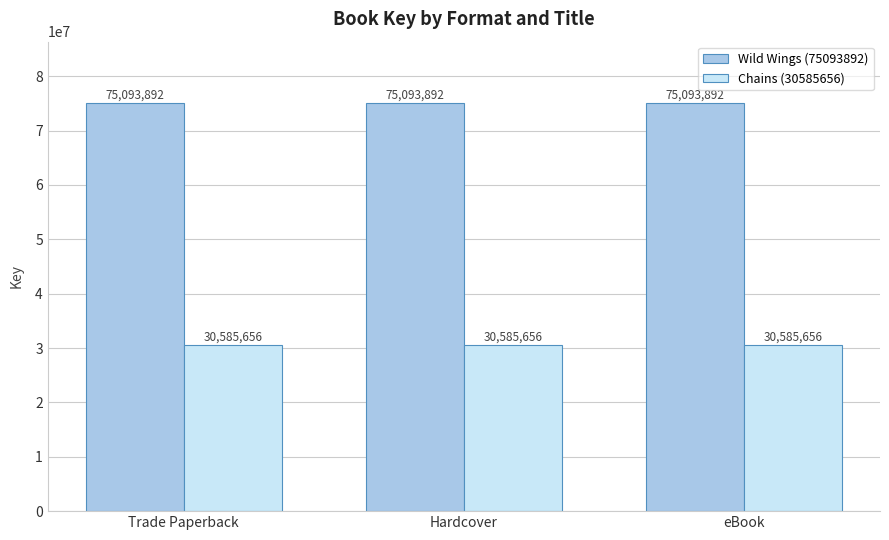

List the series in order of their overall mean, lowest first.

Chains (30585656), Wild Wings (75093892)